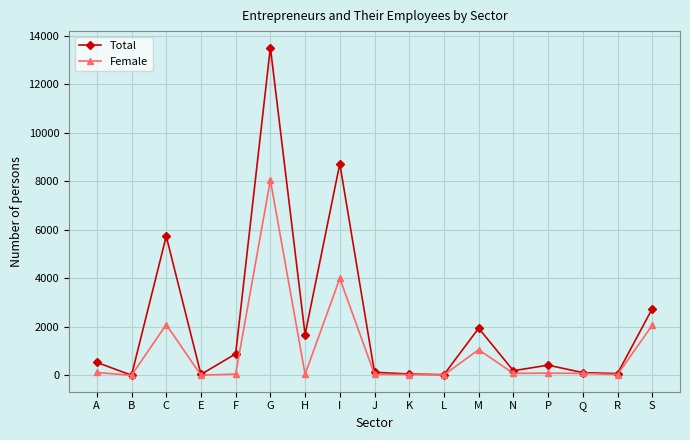

What position from the right is F?

13